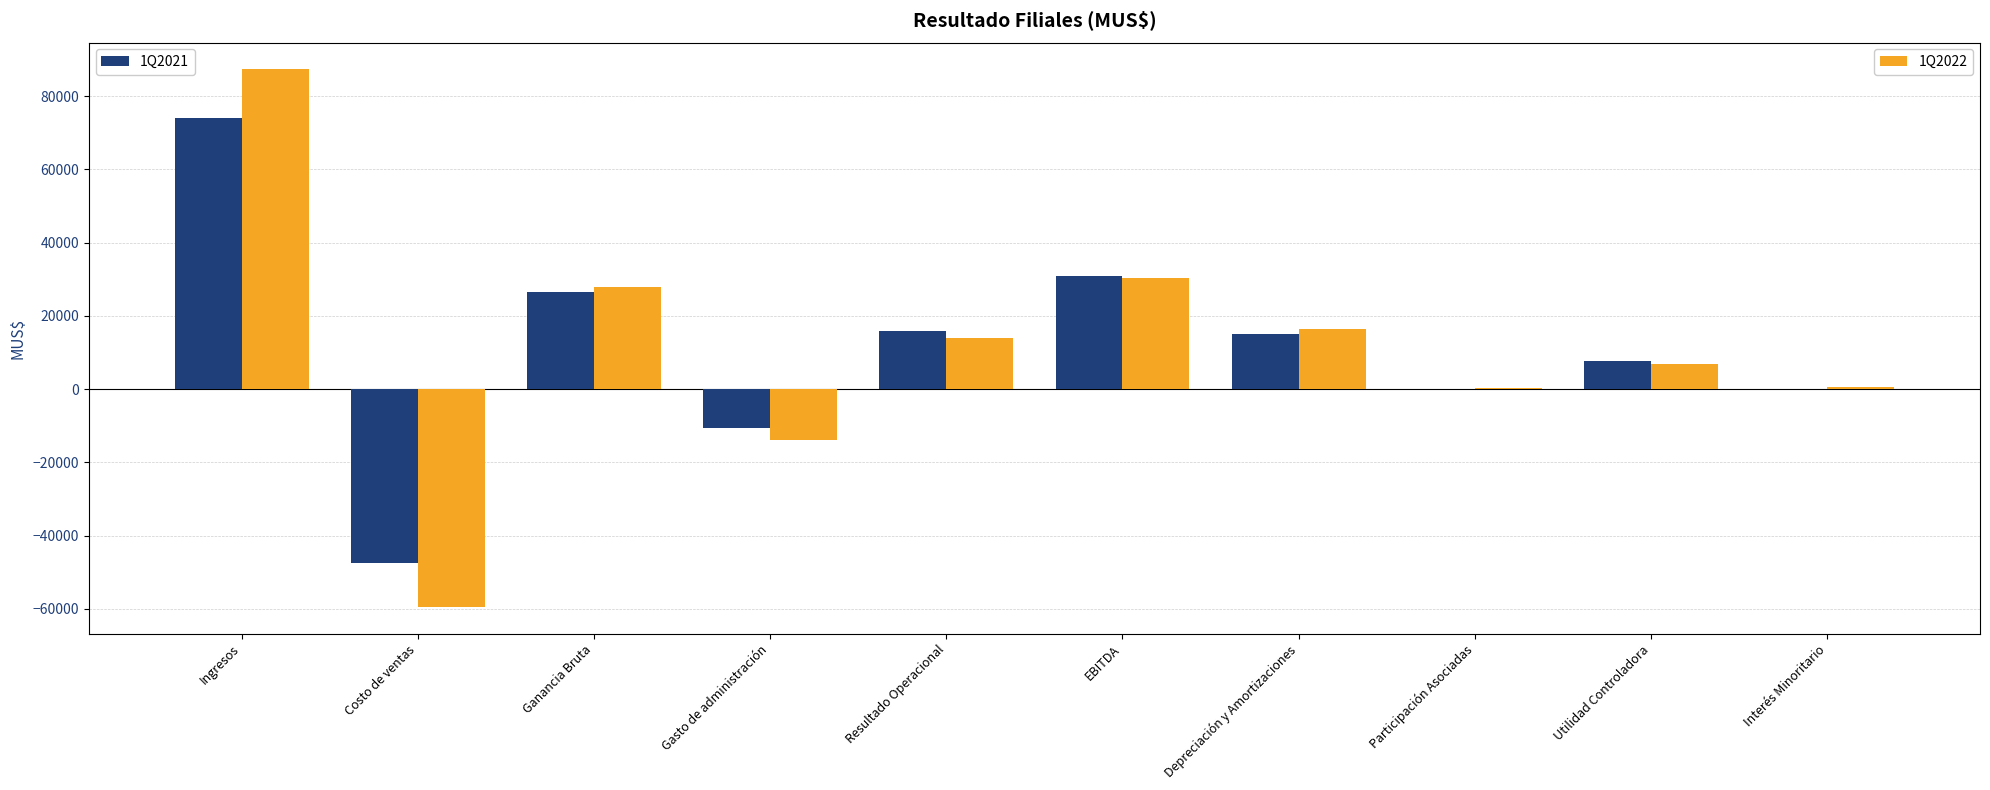

What is the greatest value displayed?

87337